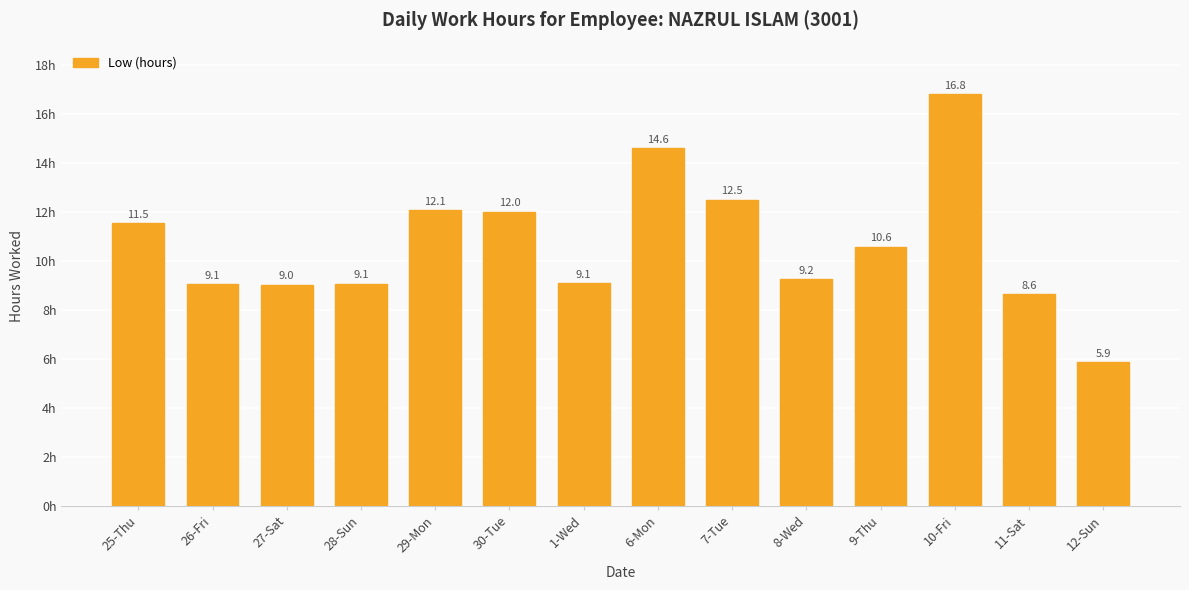

Is it true that the value at 30-Tue is 12.0?

True